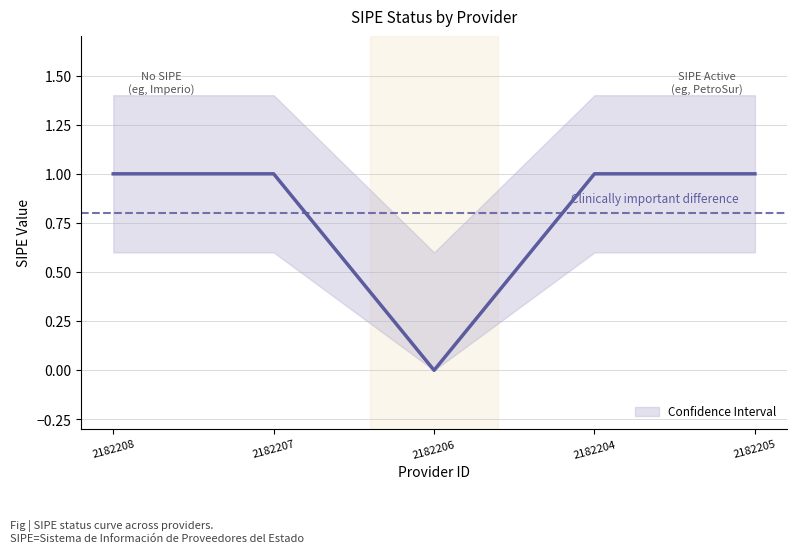

Where is _sipe_upper nearest to the value 1?

2182208